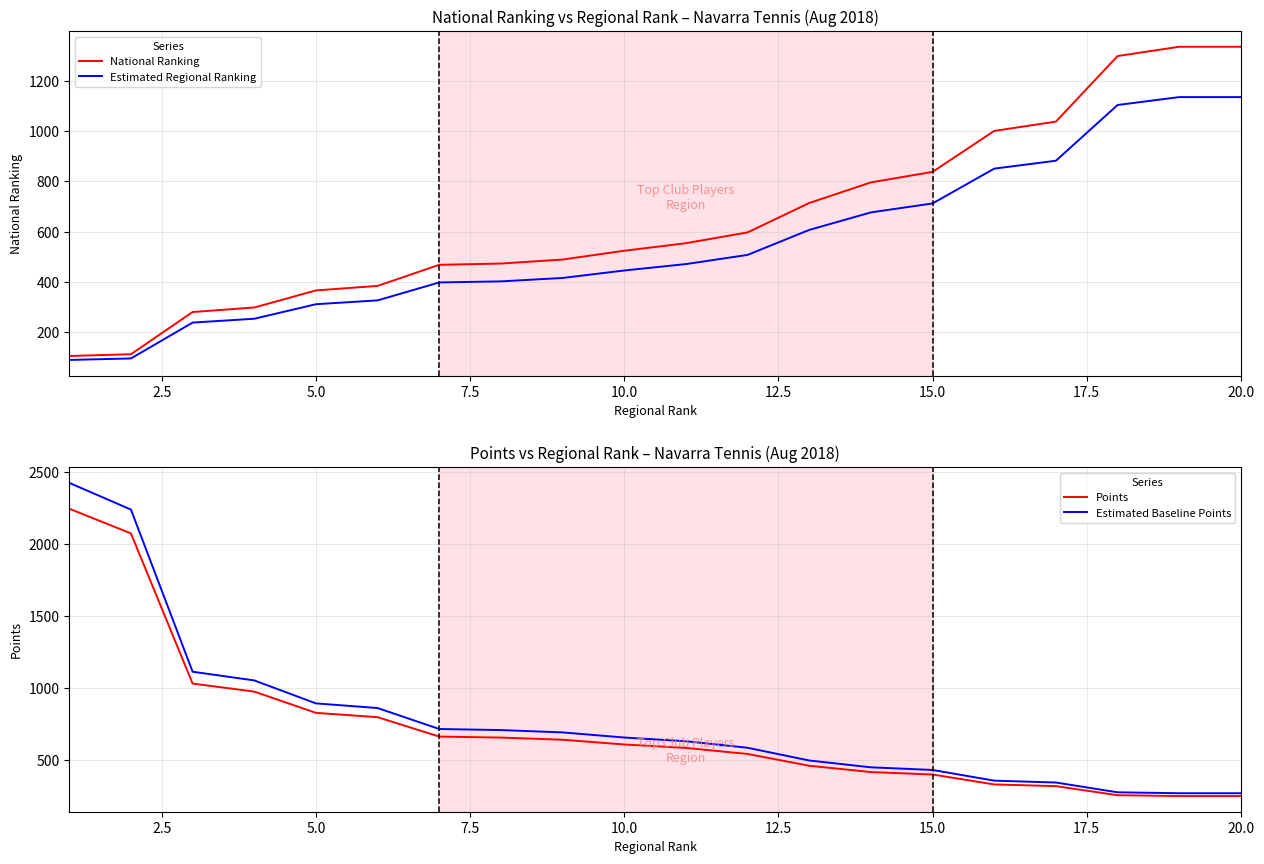

How many distinct data groups are displayed?

4